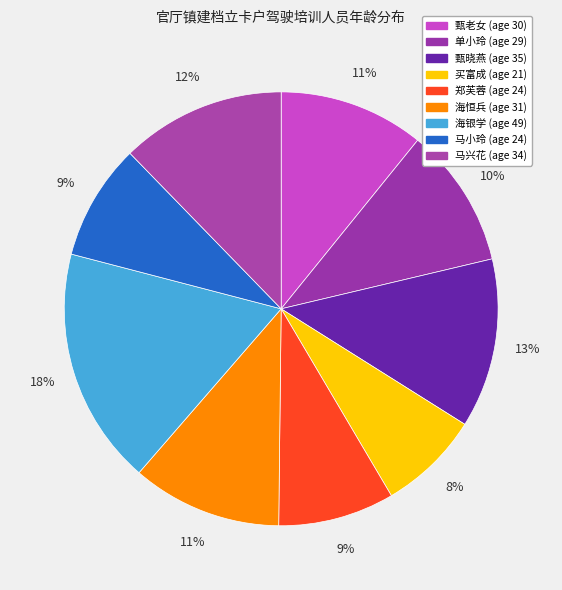

How much of the chart is everything except 郑芙蓉?

91.3%